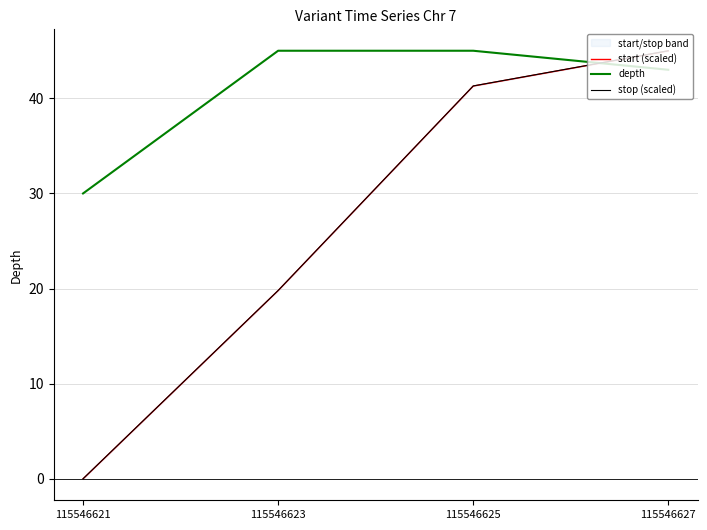

What is the total value across all series at 115546627?

133.0